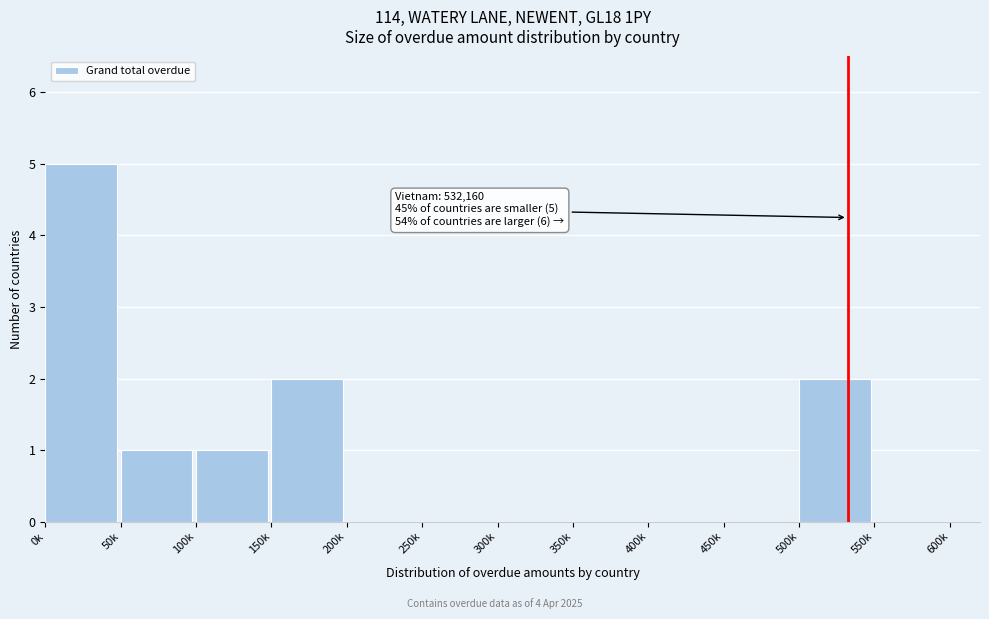

Reading left to right, what are all the values shown in this chart?

0k=5	50k=1	100k=1	150k=2	200k=0	250k=0	300k=0	350k=0	400k=0	450k=0	500k=2	550k=0